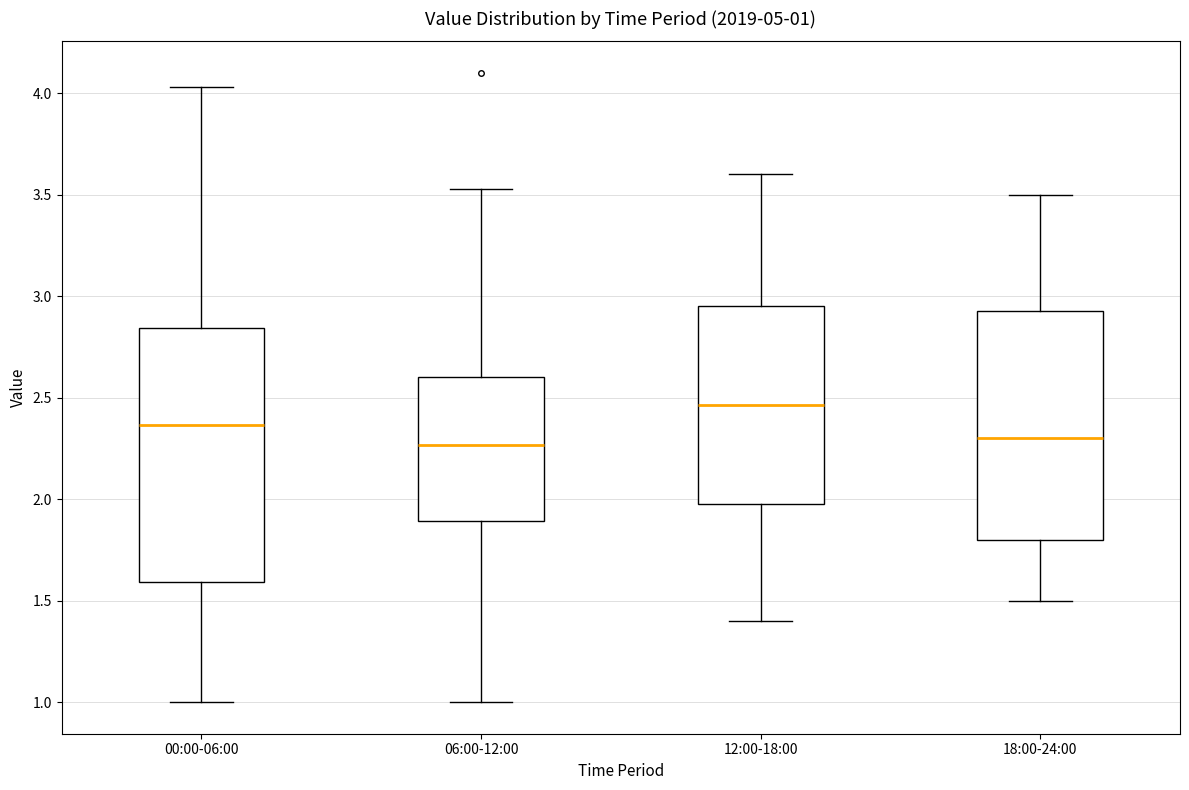

Which box is the tallest, from its lower edge to its upper edge?

00:00-06:00